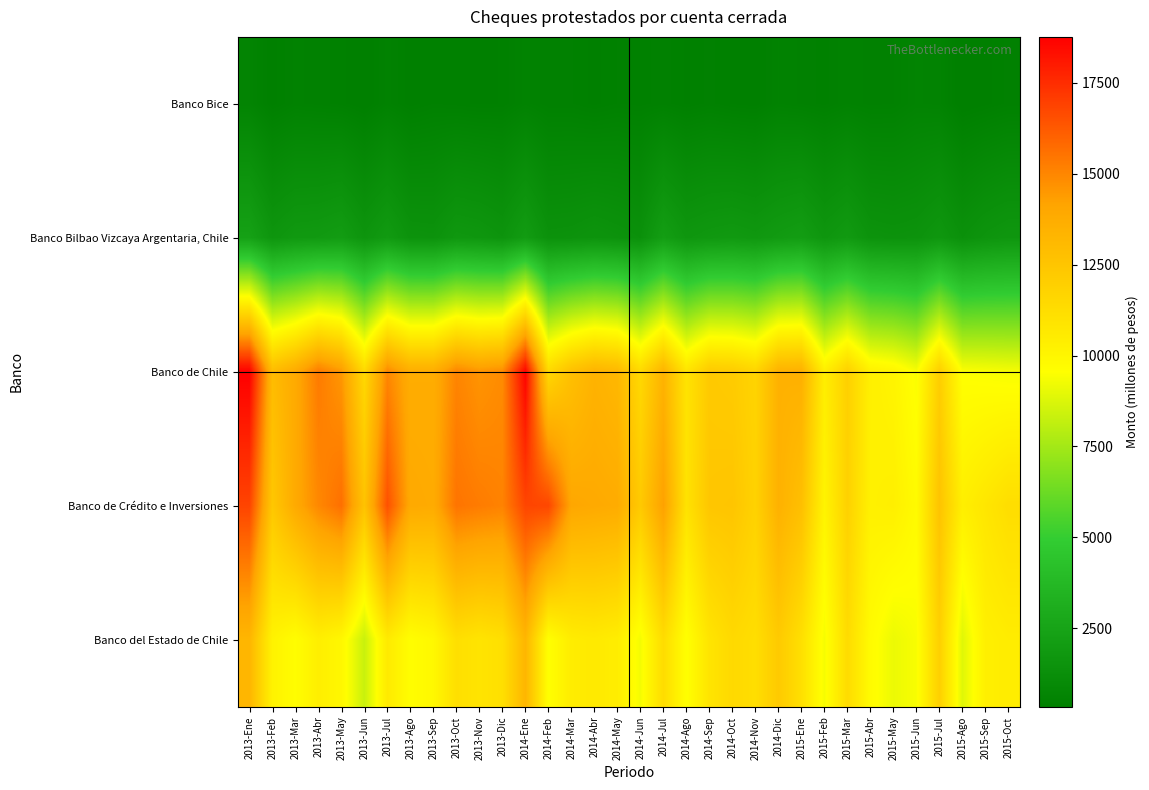

Rank the series at 2014-Oct from highest to lowest value.

Banco de Crédito e Inversiones, Banco de Chile, Banco del Estado de Chile, Banco Bilbao Vizcaya Argentaria, Chile, Banco Bice